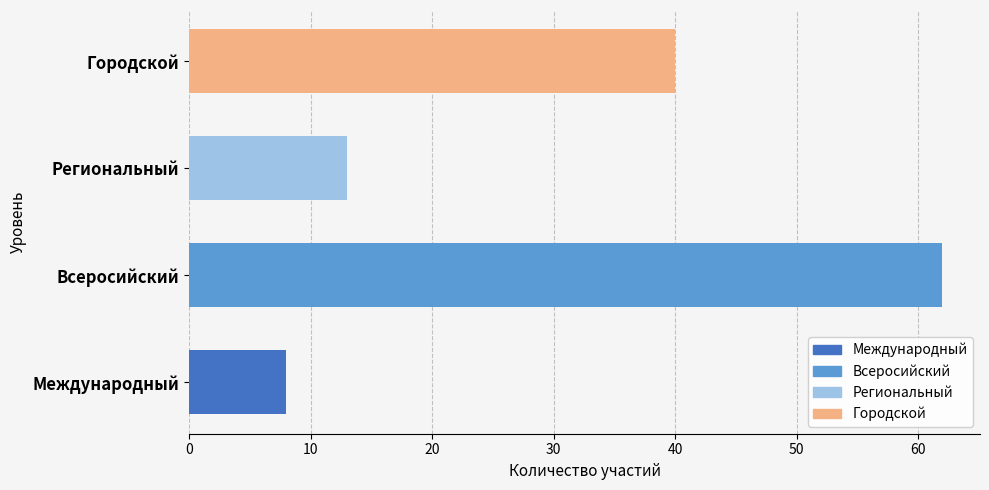

Between Международный and Городской, which is larger?

Городской